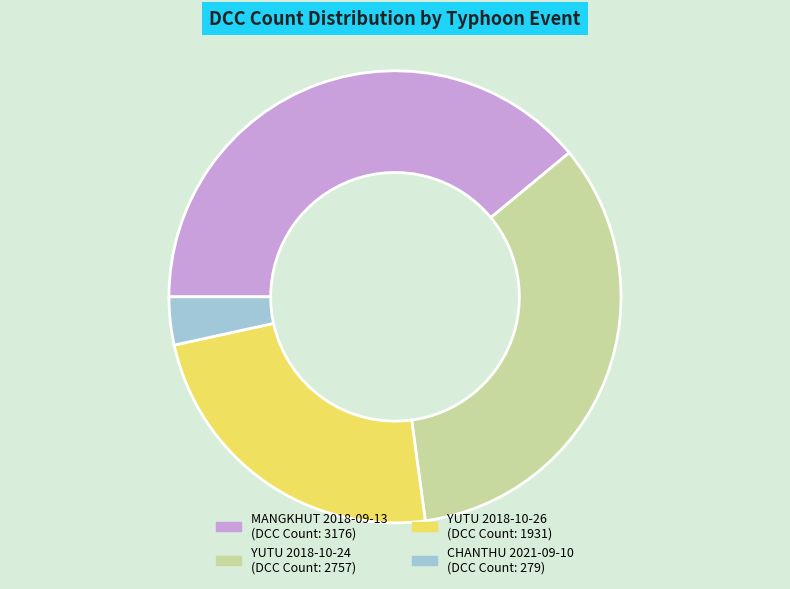

Rank the categories by value from highest to lowest.

MANGKHUT 2018-09-13, YUTU 2018-10-24, YUTU 2018-10-26, CHANTHU 2021-09-10